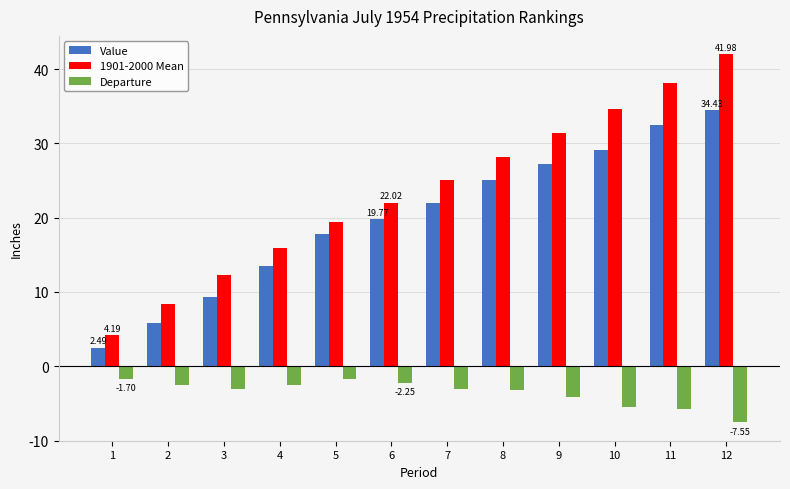

Rank the series at 7 from lowest to highest value.

Departure, Value, 1901-2000 Mean